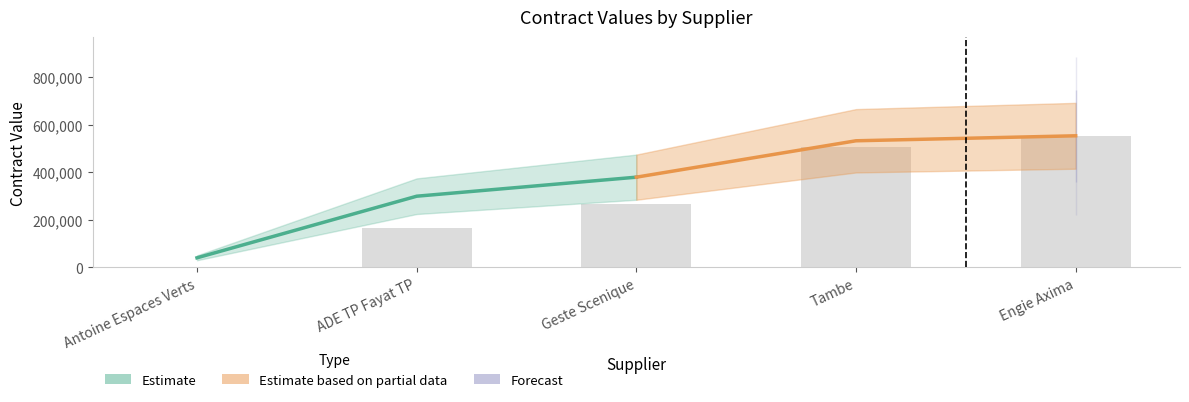

How many data points in Estimate are above 299580?

1